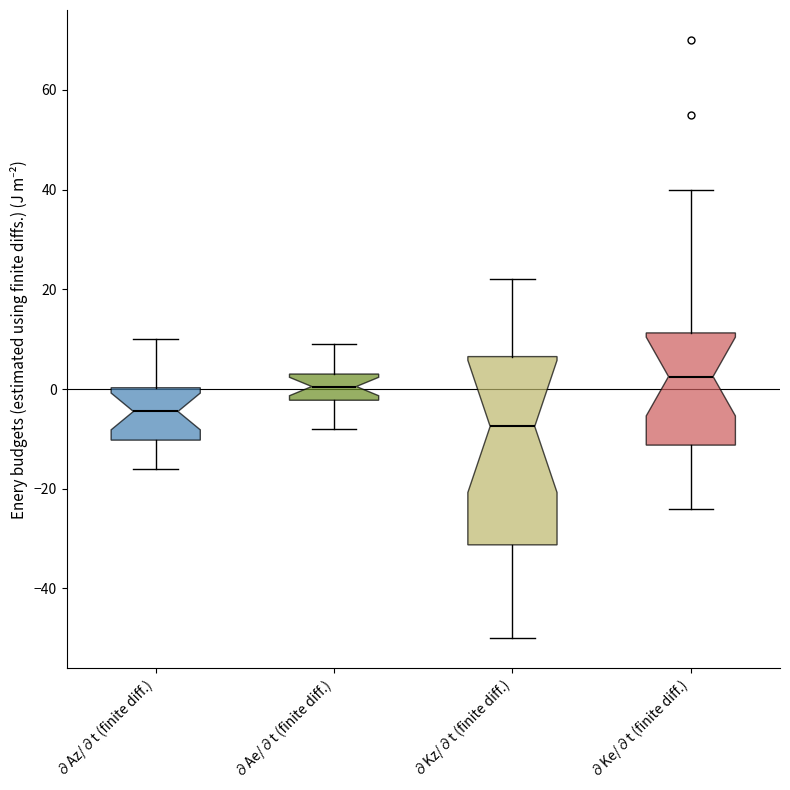

Where is the lower edge of the box for ∂Az/∂t (finite diff.) on the y-axis? The values are not printed on the chart, so give them approximately, as read against the axis.

-10